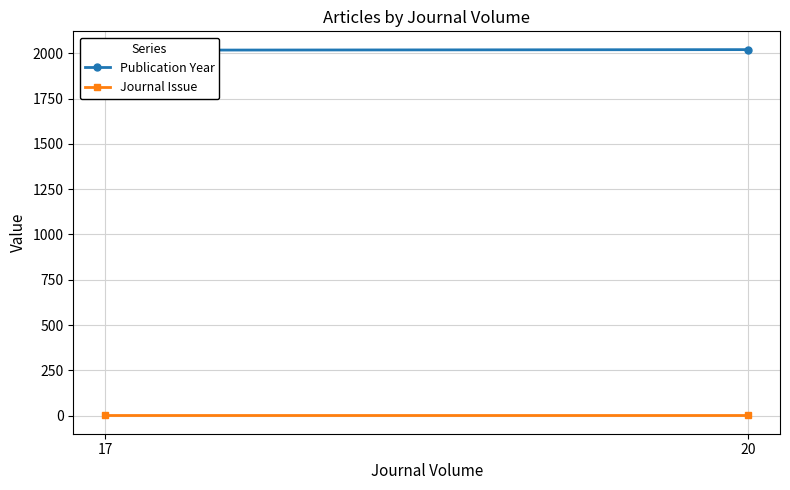

Between 17 and 20, which series saw the biggest shift?

Publication Year